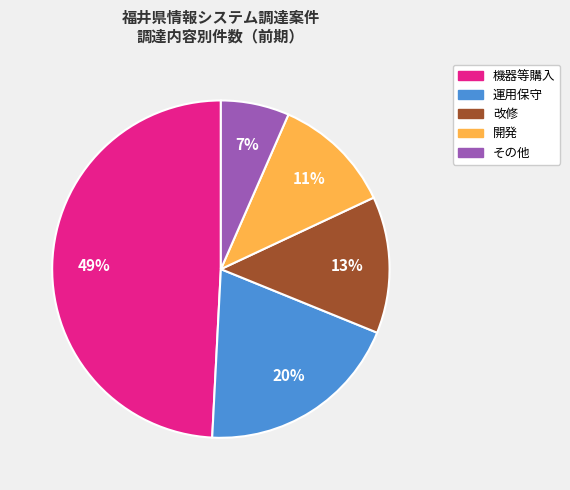

What is the largest slice in the pie chart?

機器等購入